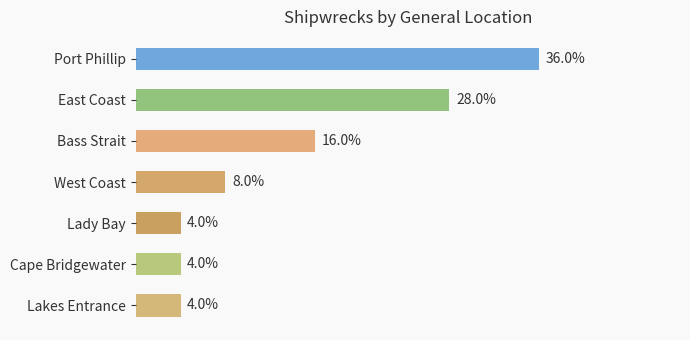

Are the bars horizontal?

Yes